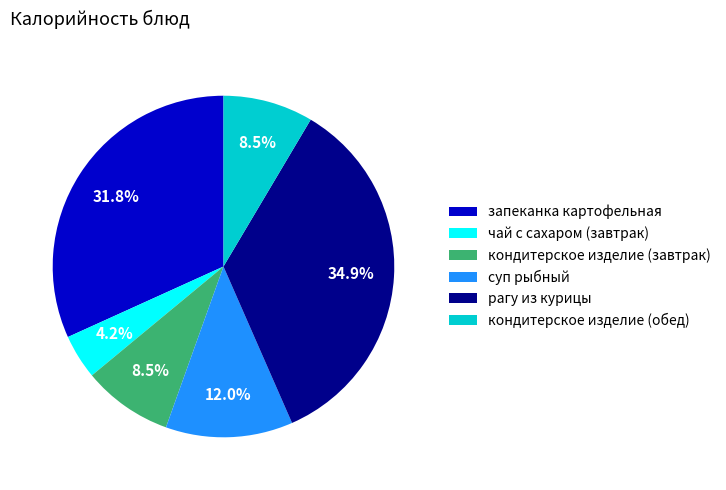

True or false: рагу из курицы accounts for 49% of the total.

False